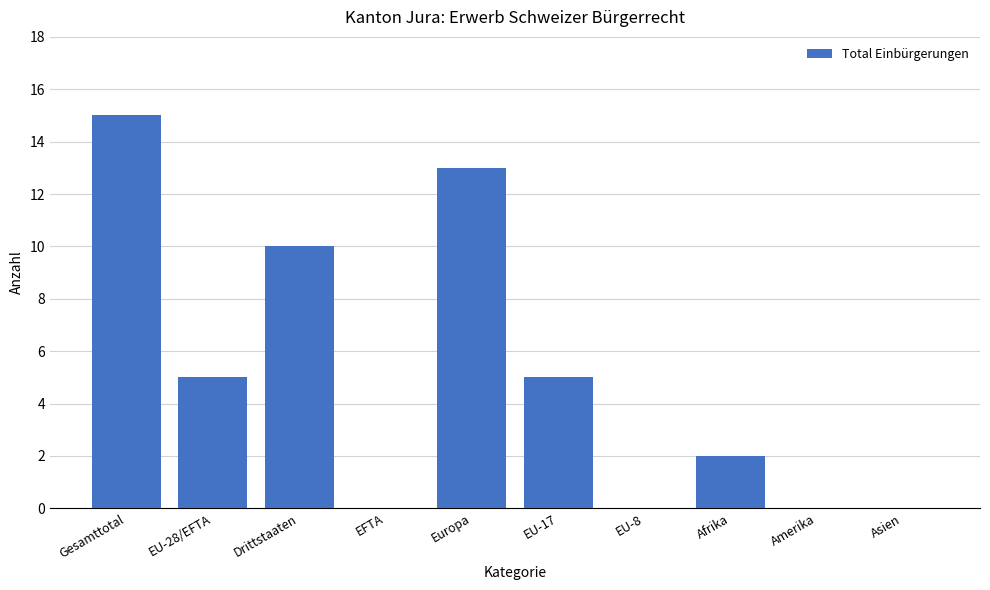

Which has a higher value, Asien or Drittstaaten?

Drittstaaten